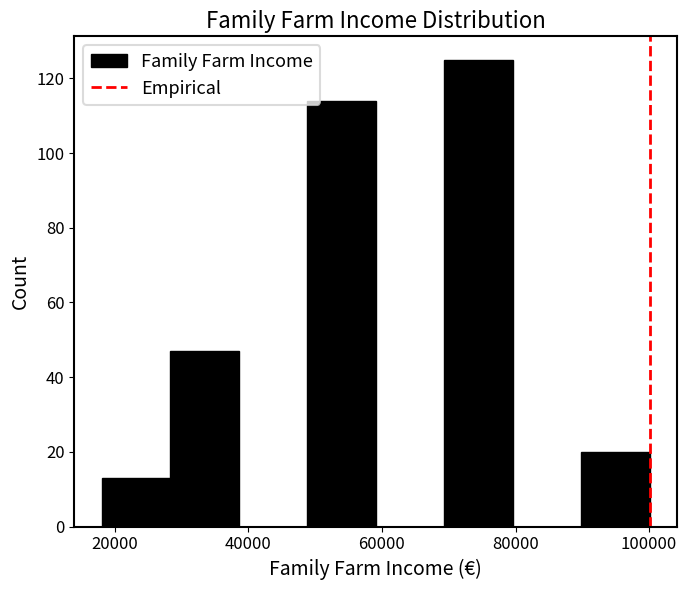

Reading left to right, transcribe this chart: for each bar, give the range it covers on the x-axis and its height. Neither the bar edges nor the heights are printed on the chart, so give them approximately, as read against the axes.

18000 to 28000: 14
28000 to 38000: 48
38000 to 48000: 0
48000 to 60000: 114
60000 to 70000: 0
70000 to 80000: 126
80000 to 90000: 0
90000 to 100000: 20